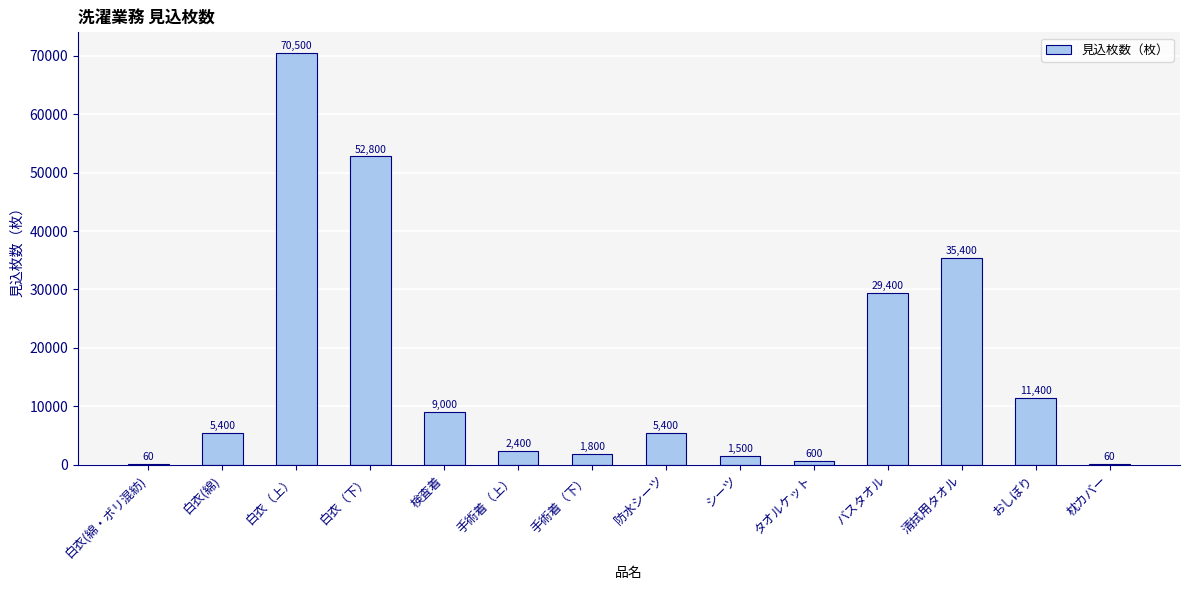

Which label corresponds to the largest value in the chart?

白衣（上）